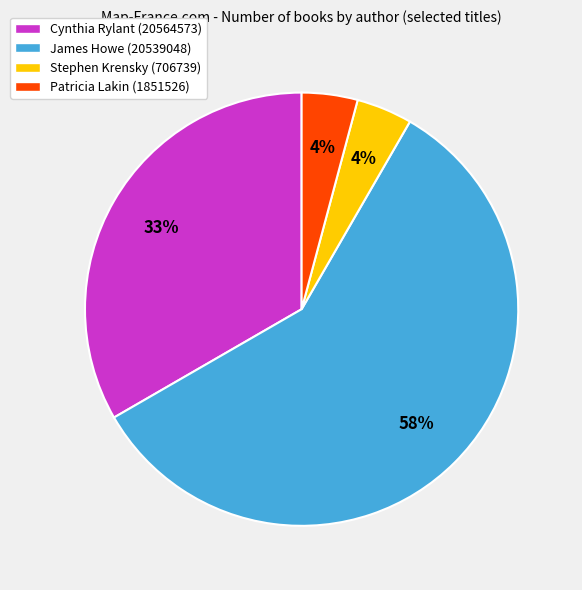

Does James Howe (20539048) account for over 50% of the chart?

Yes